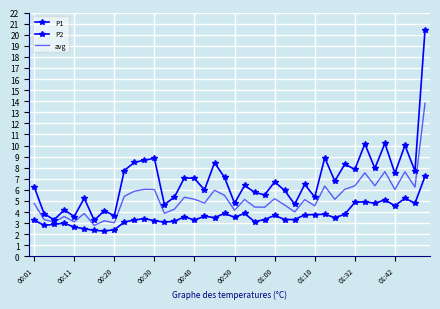

How many data points in P1 are above 6?

23